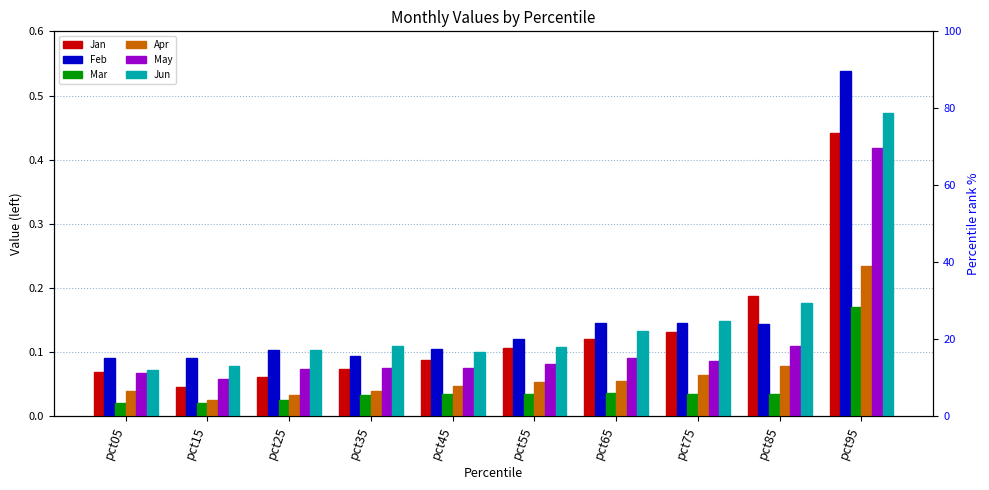

What is the total value across all series at pct25?

0.4